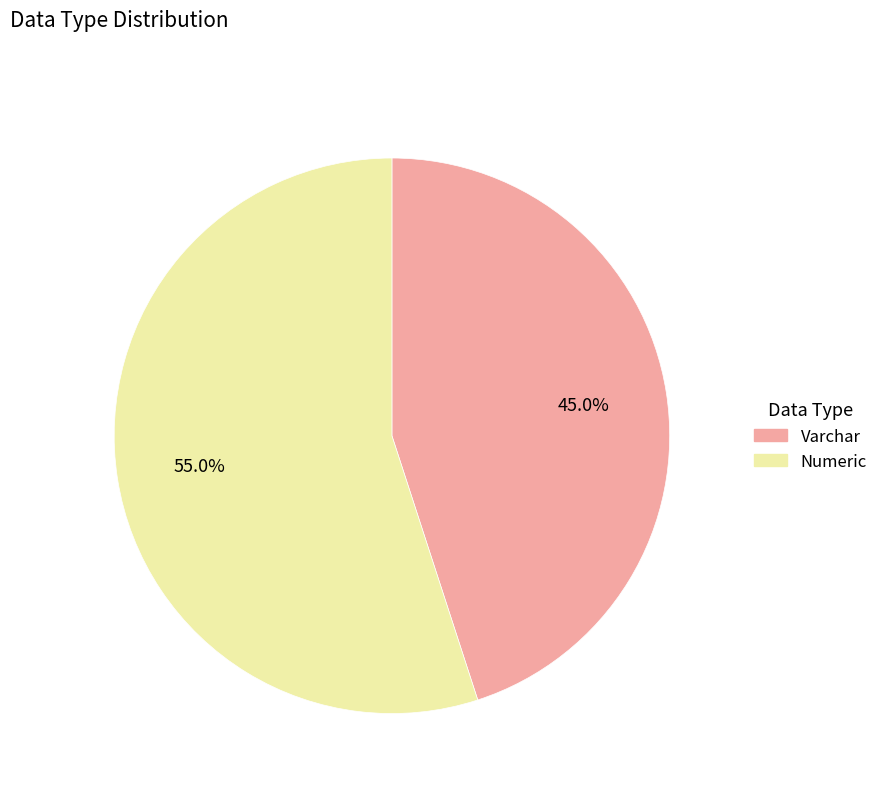

What percentage is the Numeric slice, to the nearest percent?

55%